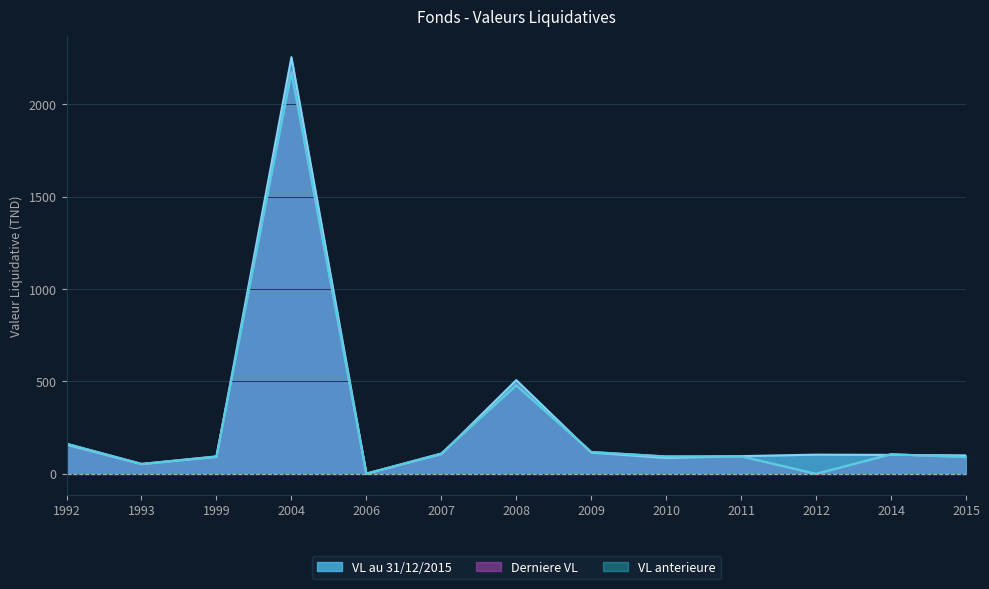

What is the average value of the VL anterieure series?

275.3